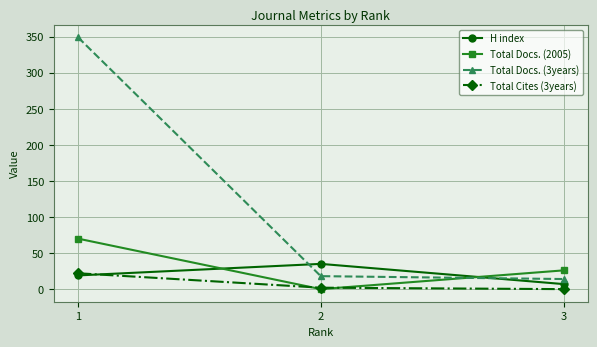

Reading right to left, transcribe all the data shown in this chart.

H index: 3=7	2=35	1=19
Total Docs. (2005): 3=26	2=0	1=70
Total Docs. (3years): 3=14	2=18	1=349
Total Cites (3years): 3=0	2=2	1=22